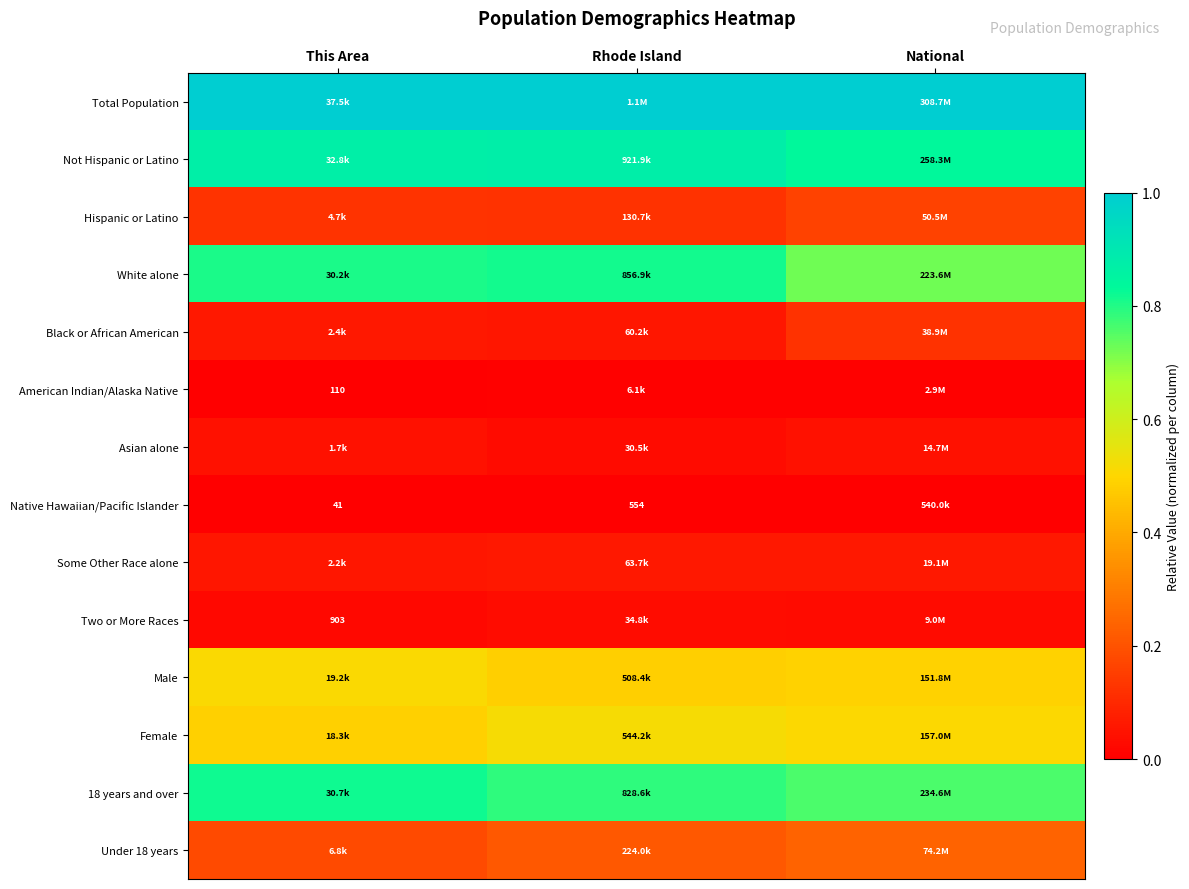

The value of Some Other Race alone at Rhode Island is 0.1. True or false?

False